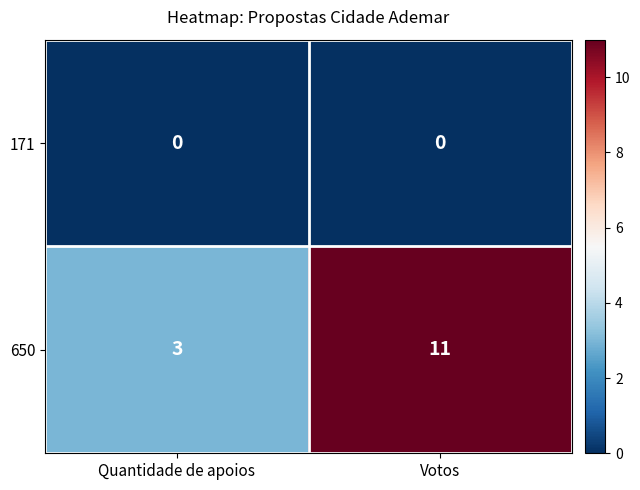

Which series has the largest total across all categories?

650